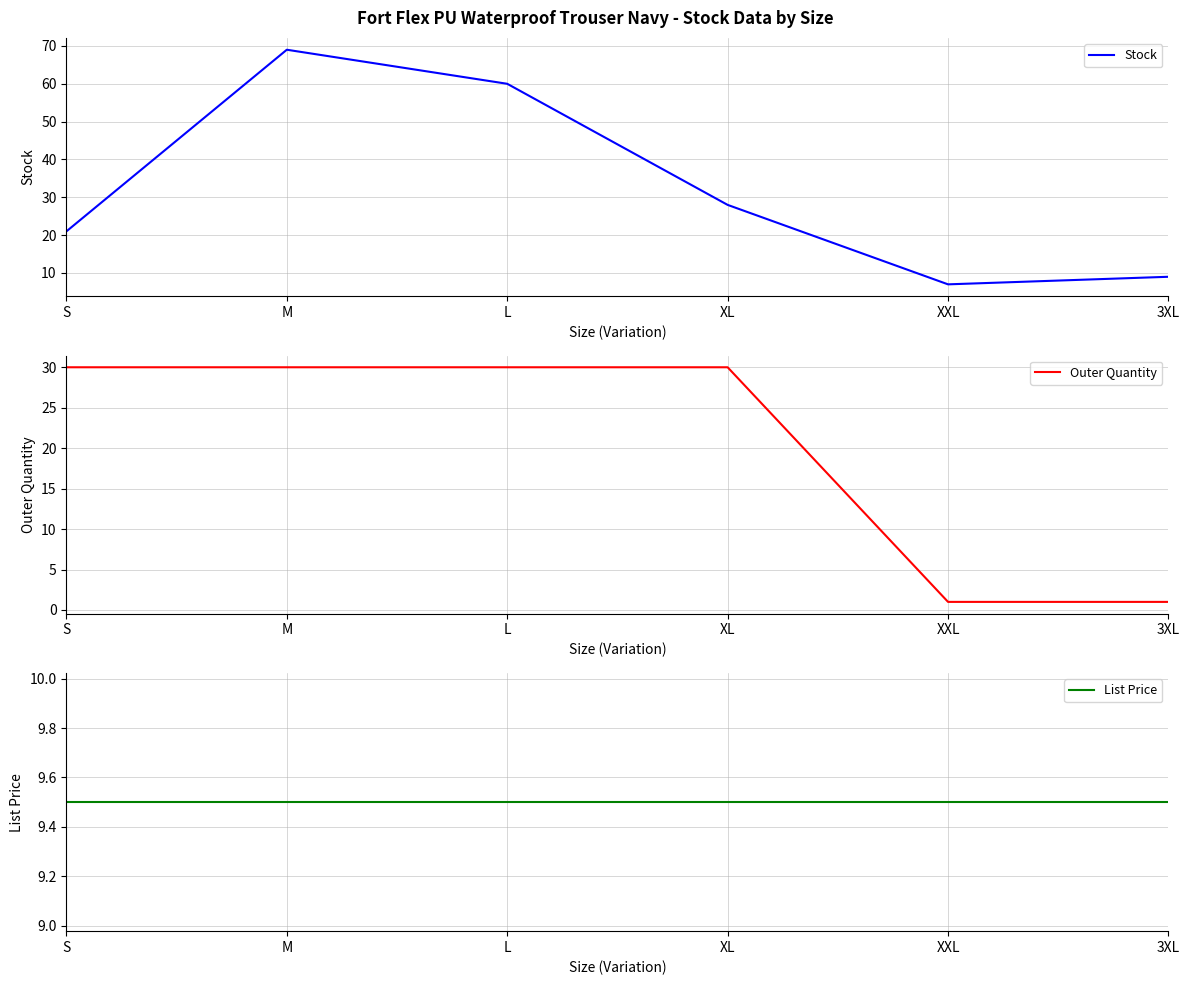

What are all the series names shown in the legend?

Stock, Outer Quantity, List Price